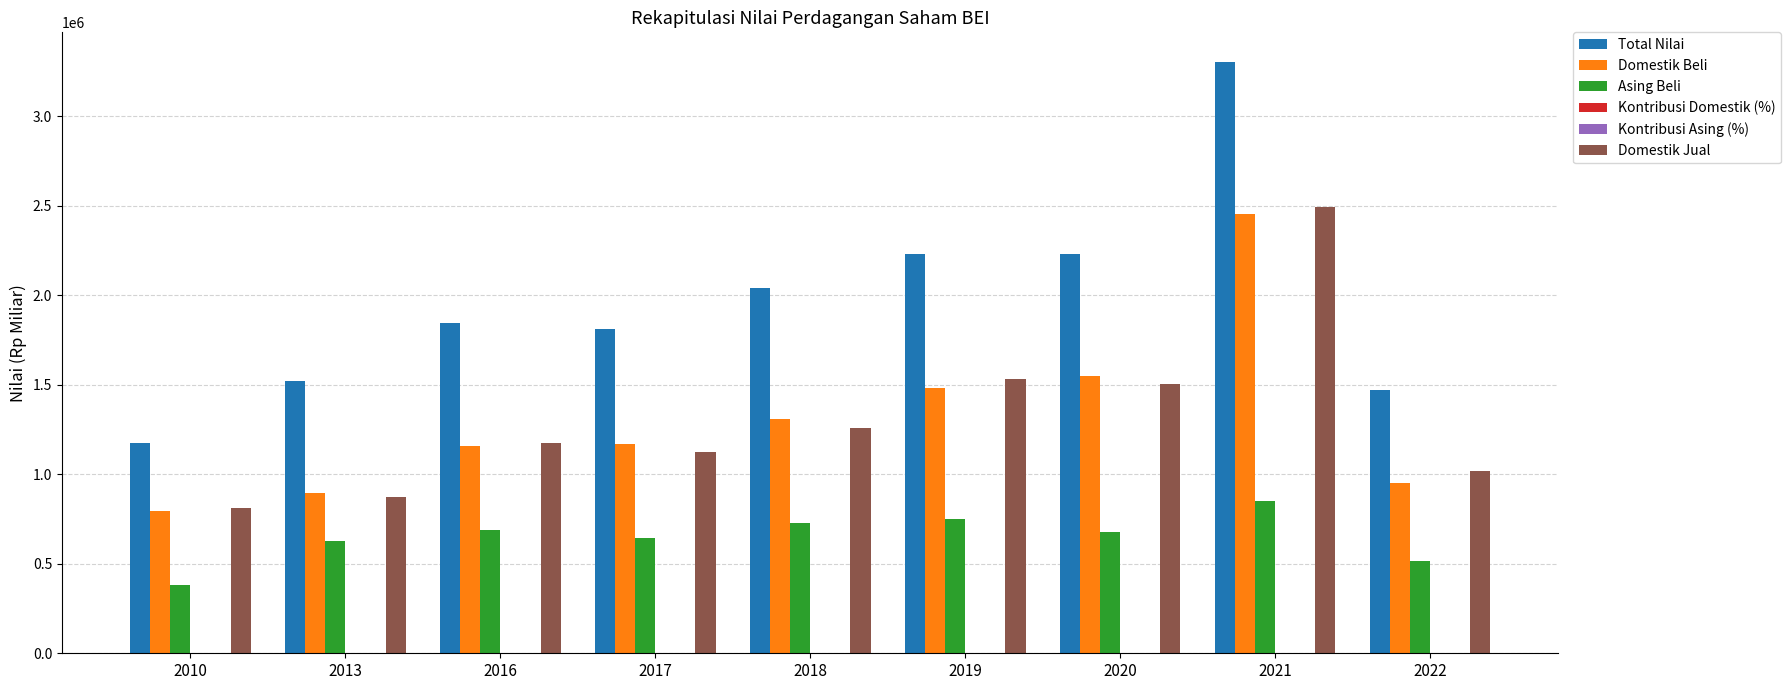

Between 2010 and 2017, which series saw the biggest shift?

Total Nilai